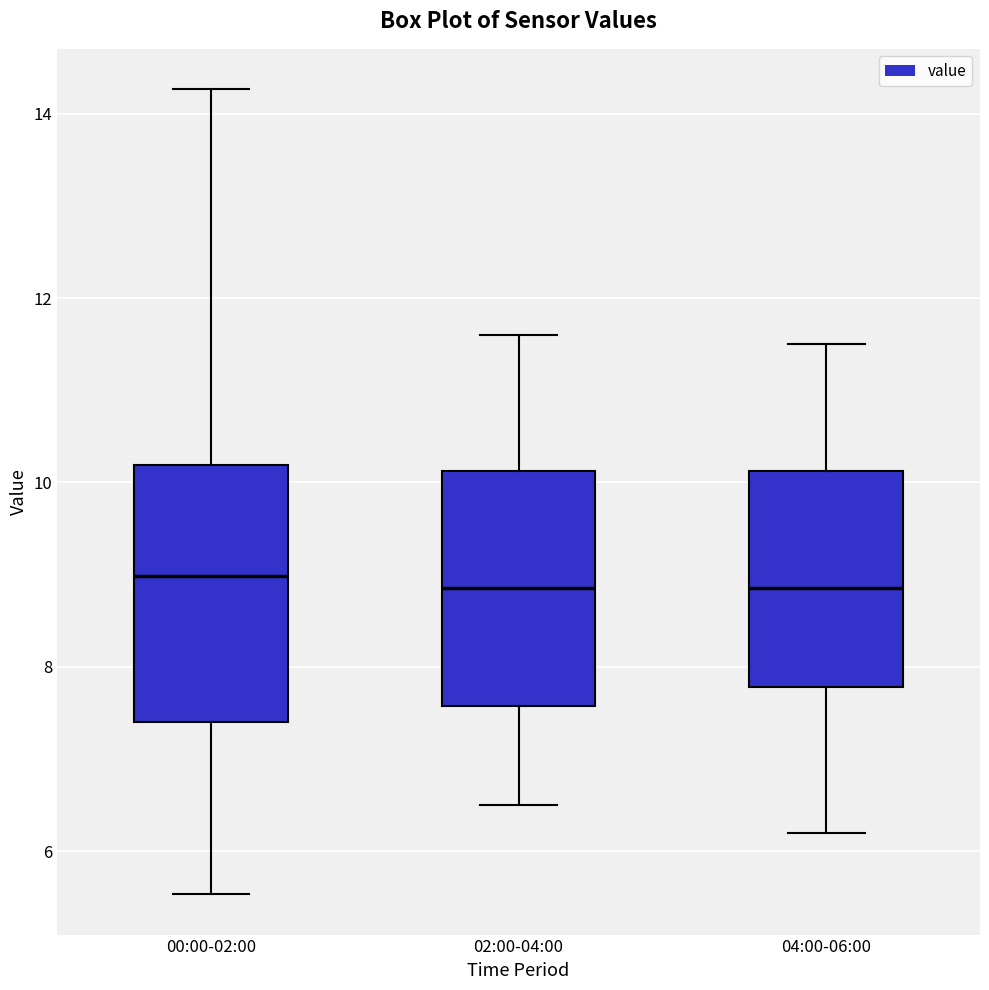

Where does the upper whisker of the box for 02:00-04:00 end on the y-axis? The values are not printed on the chart, so give them approximately, as read against the axis.

11.6